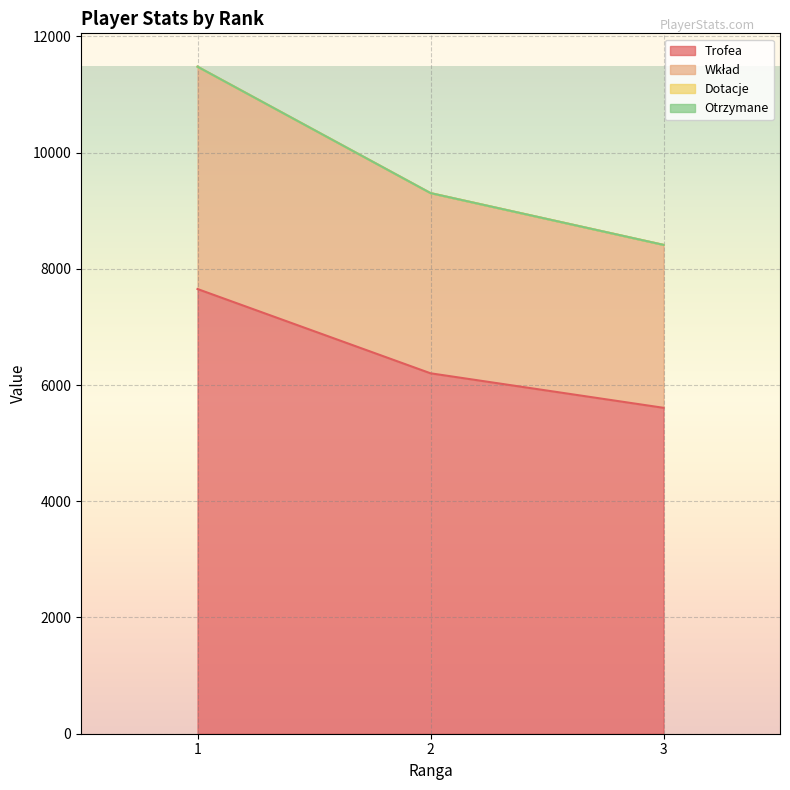

Where does the Trofea series first go above 6202?

1